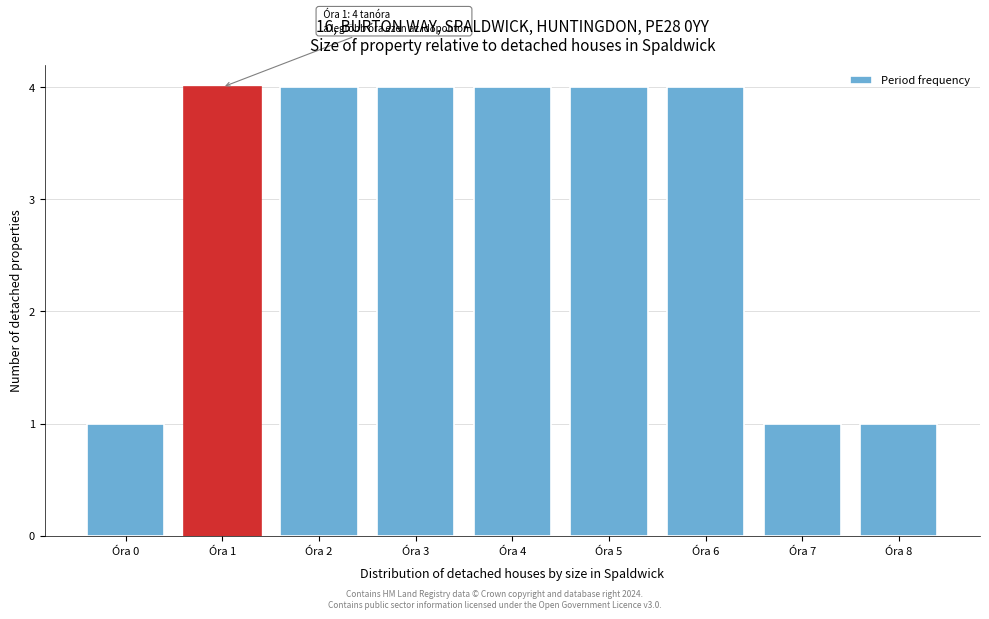

Reading left to right, transcribe all the data shown in this chart.

Óra 0=1	Óra 1=4	Óra 2=4	Óra 3=4	Óra 4=4	Óra 5=4	Óra 6=4	Óra 7=1	Óra 8=1